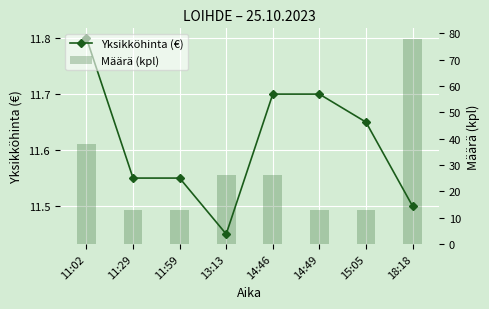

What is the sum of the Määrä (kpl) values at 11:59 and 18:18?

91.0